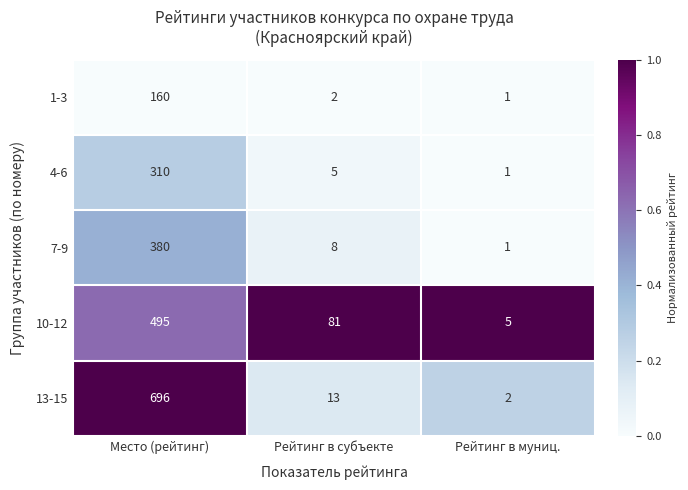

Reading left to right, what are all the values shown in this chart?

1-3: 160	2	1
4-6: 310	5	1
7-9: 380	8	1
10-12: 495	81	5
13-15: 696	13	2